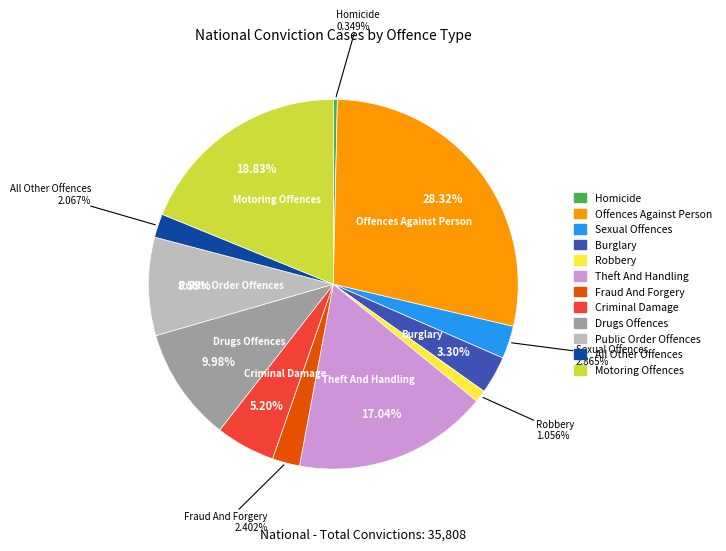

What percentage do Theft And Handling and Public Order Offences together represent?

25.6%